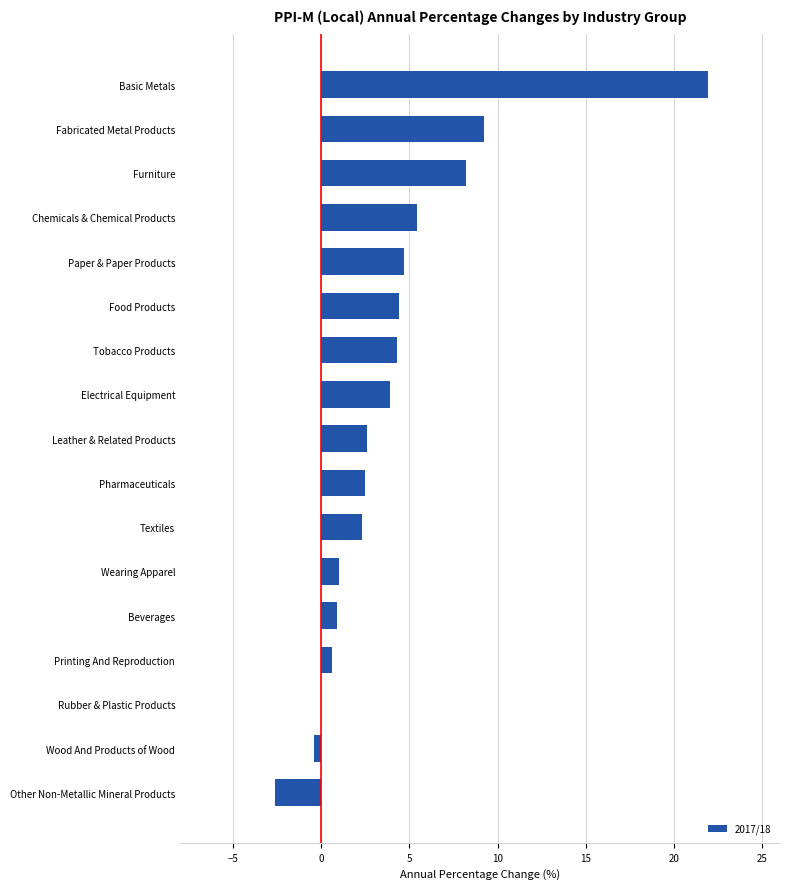

What is the maximum value shown in the chart?

21.9